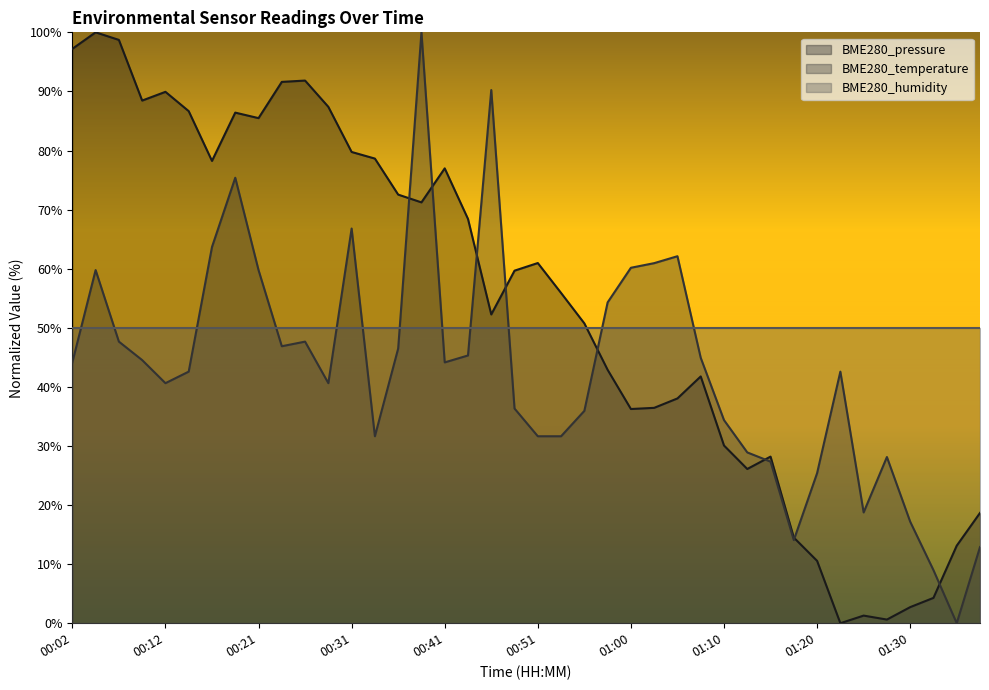

What position from the right is 00:21?

32